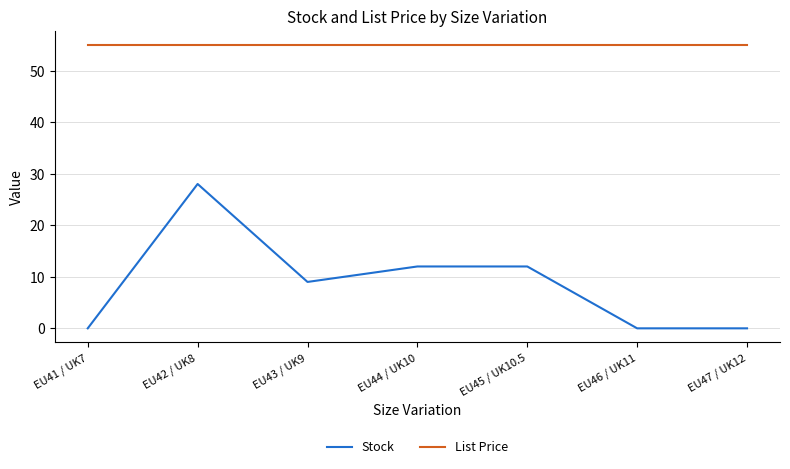

Is it true that List Price equals 25.4 at EU41 / UK7?

False